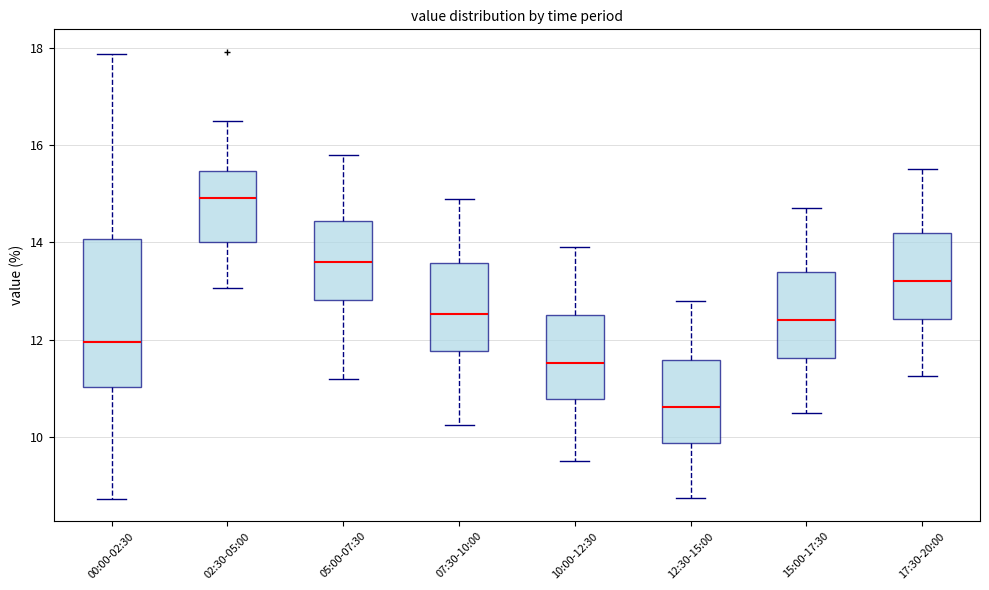

Reading left to right, transcribe this box plot: for each box, give where its median line is, the range the box spans, and where its two whiskers end, as read against the y-axis. The values are not printed on the chart, so give them approximately, as read against the axis.

00:00-02:30: median 12.0, box 11.0 to 14.0, whiskers 8.8 to 17.8
02:30-05:00: median 15.0, box 14.0 to 15.4, whiskers 13.0 to 16.6
05:00-07:30: median 13.6, box 12.8 to 14.4, whiskers 11.2 to 15.8
07:30-10:00: median 12.6, box 11.8 to 13.6, whiskers 10.2 to 15.0
10:00-12:30: median 11.6, box 10.8 to 12.6, whiskers 9.6 to 14.0
12:30-15:00: median 10.6, box 9.8 to 11.6, whiskers 8.8 to 12.8
15:00-17:30: median 12.4, box 11.6 to 13.4, whiskers 10.6 to 14.8
17:30-20:00: median 13.2, box 12.4 to 14.2, whiskers 11.2 to 15.6